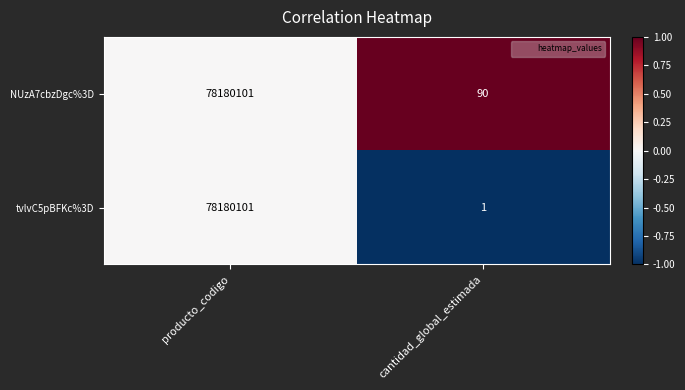

Reading left to right, extract all data points from this chart.

NUzA7cbzDgc%3D: 78180101	90
tvlvC5pBFKc%3D: 78180101	1